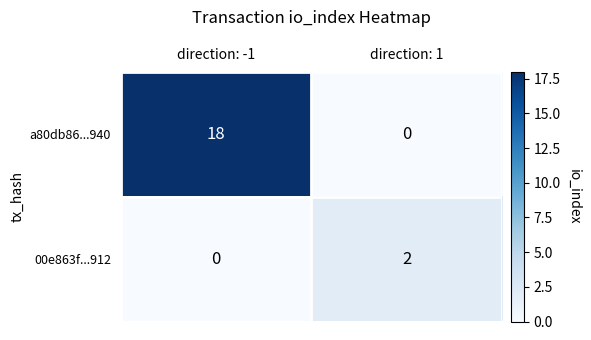

Which series has the largest range (max minus min)?

a80db86...940